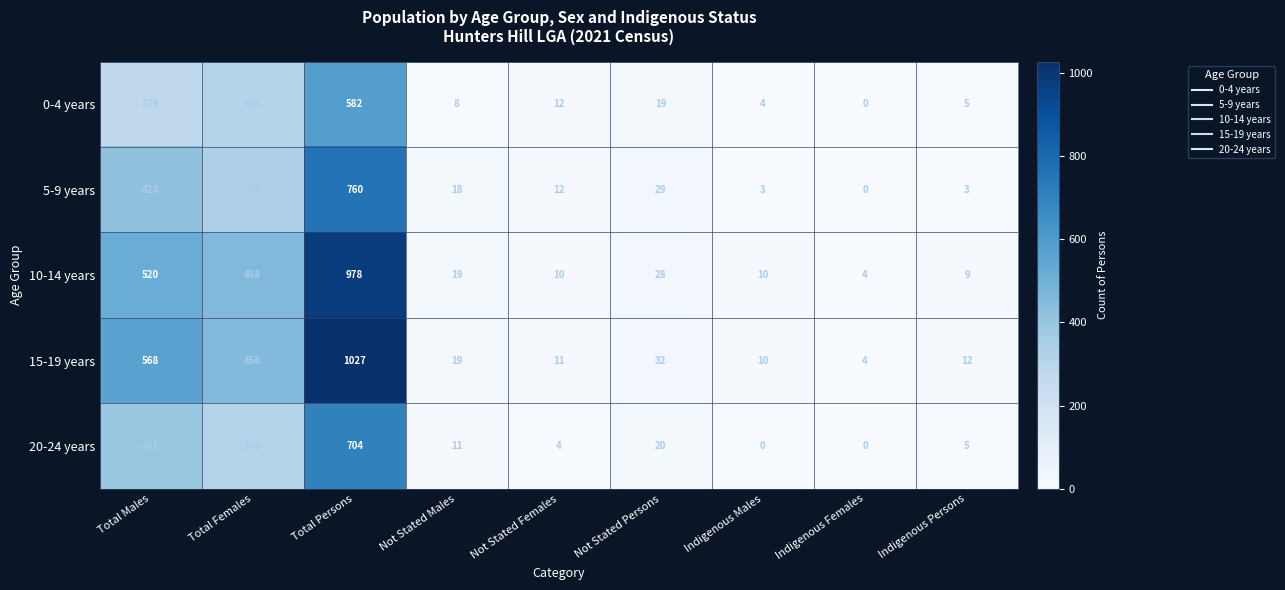

Which series changed the most between Total Persons and Not Stated Males?

15-19 years